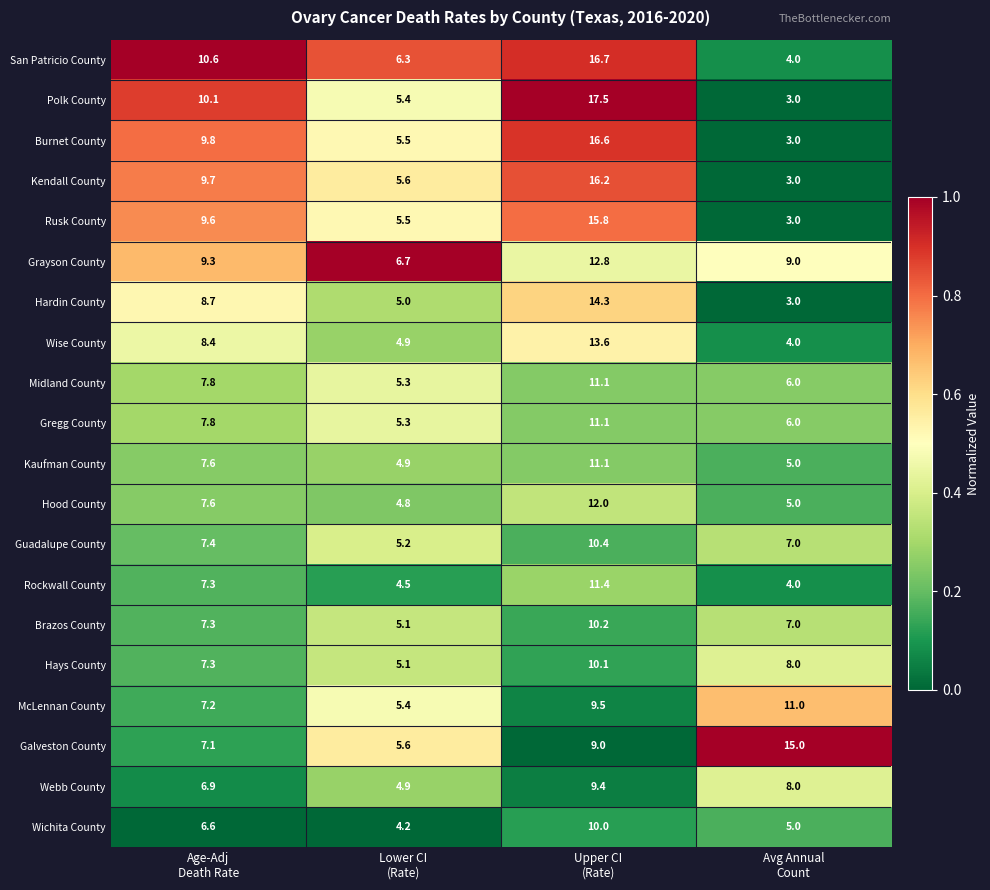

Which series changed the most between Lower CI
(Rate) and Upper CI
(Rate)?

Polk County